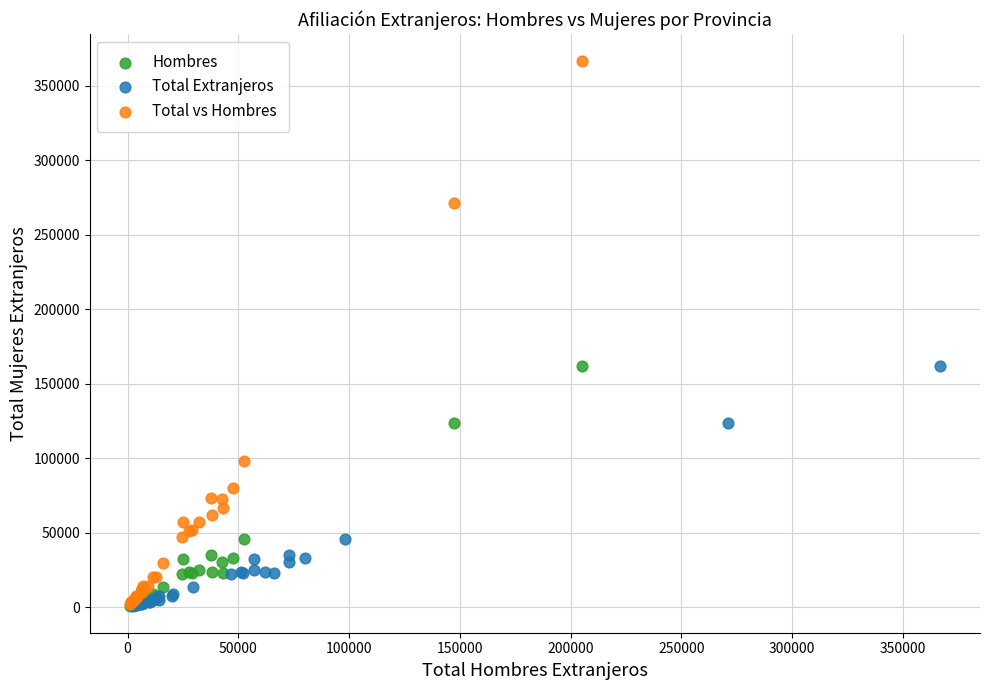

Which series has the widest spread of Y values?

Total vs Hombres